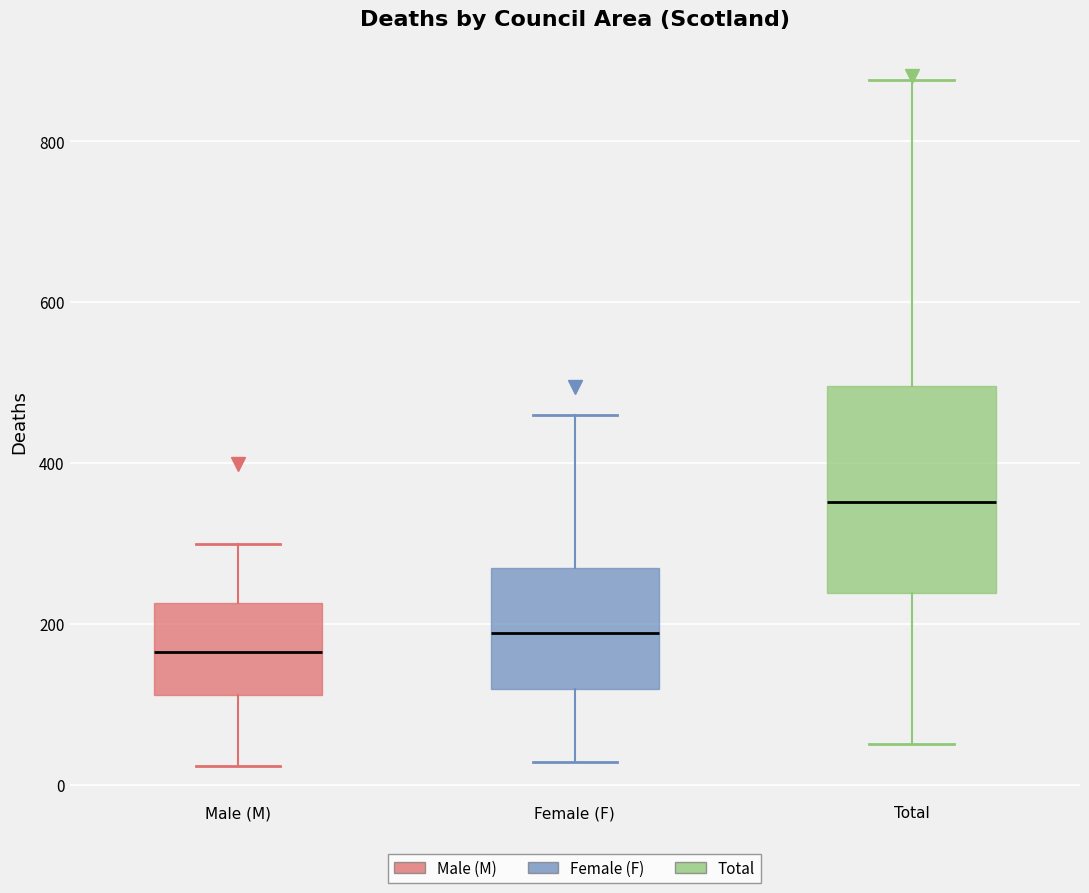

Reading left to right, read every box against the y-axis: the position of its median line, the range the box covers, and the ends of its whiskers. The values are not printed on the chart, so give them approximately, as read against the axis.

Male (M): median 160, box 120 to 220, whiskers 20 to 300
Female (F): median 180, box 120 to 260, whiskers 20 to 460
Total: median 360, box 240 to 500, whiskers 60 to 880